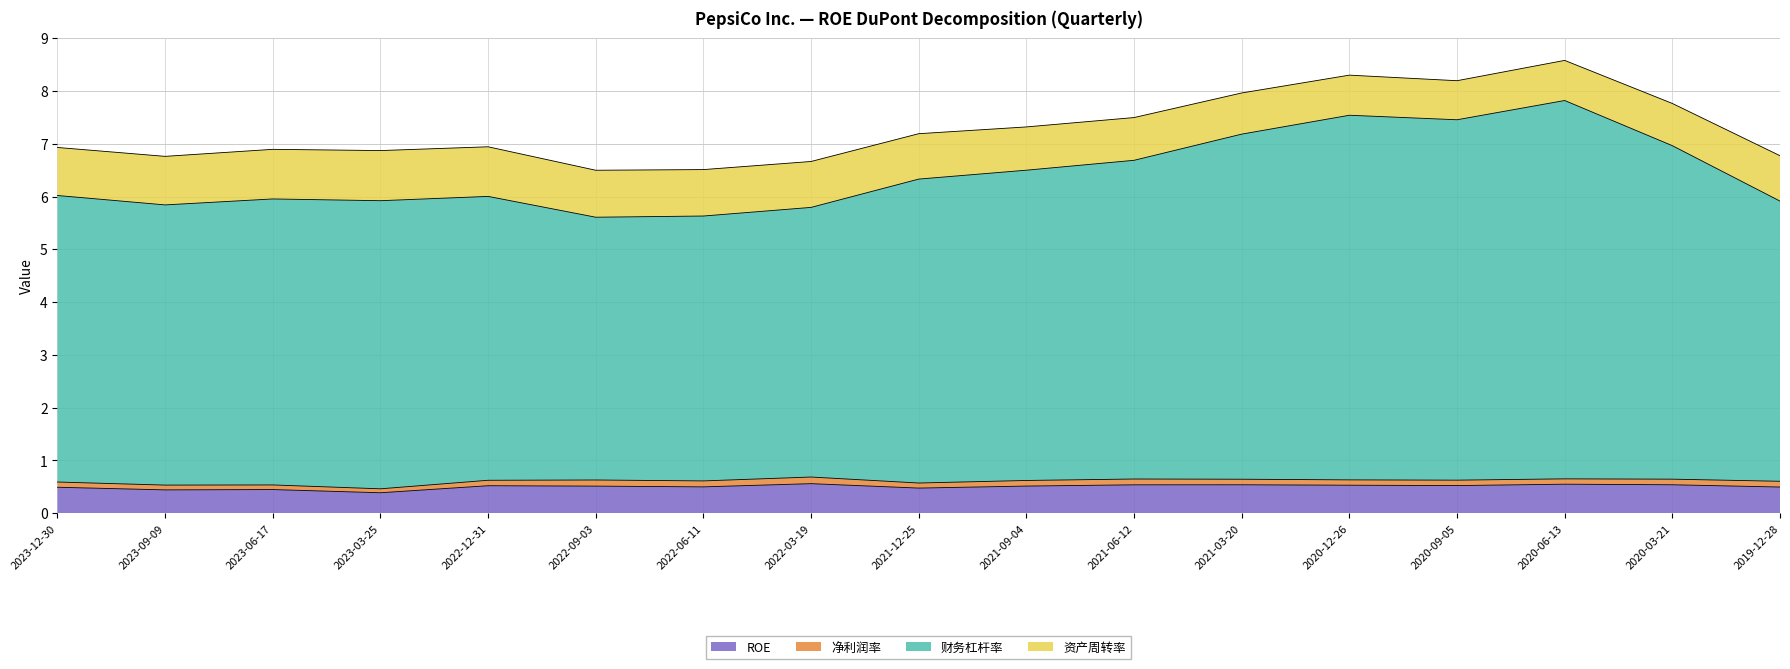

Where is the first local minimum for ROE?

2023-09-09